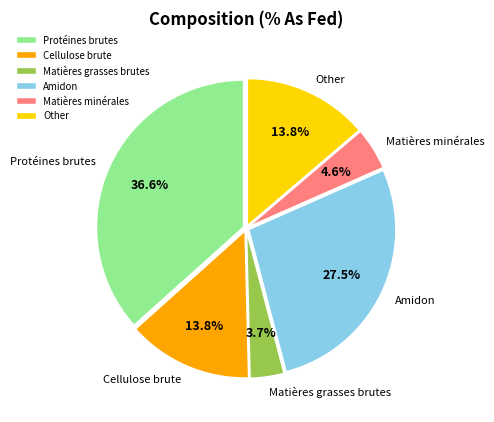

Approximately how many times larger is the value at Amidon compared to Cellulose brute?

2.0